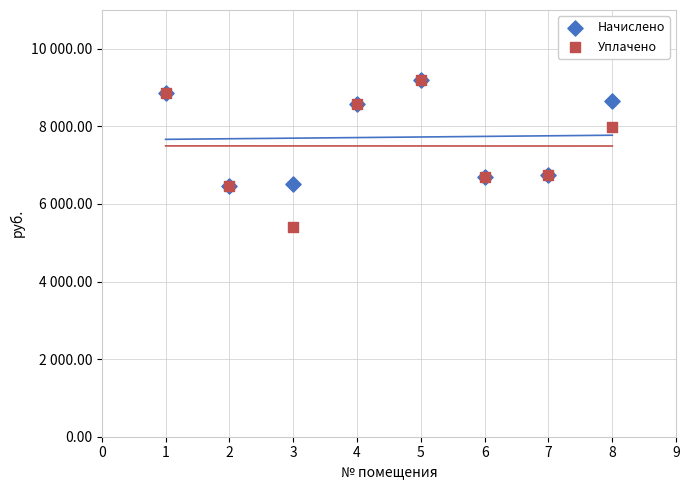

Which series has the widest spread of Y values?

Уплачено